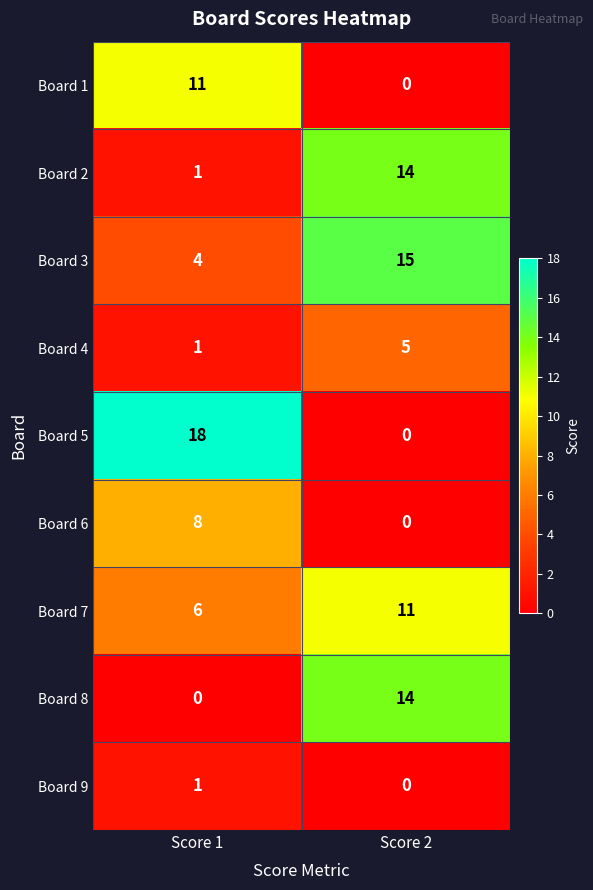

What is the spread (max minus min) of values at Score 2?

15